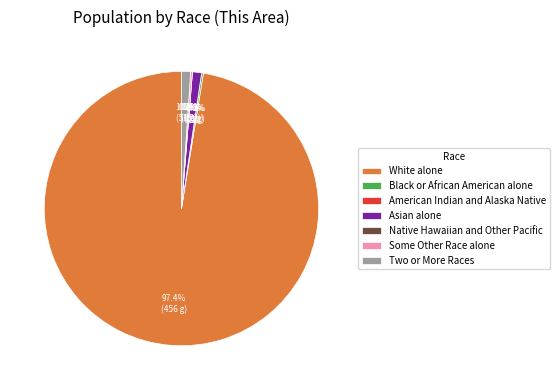

The White alone slice represents 86% of the pie. True or false?

False